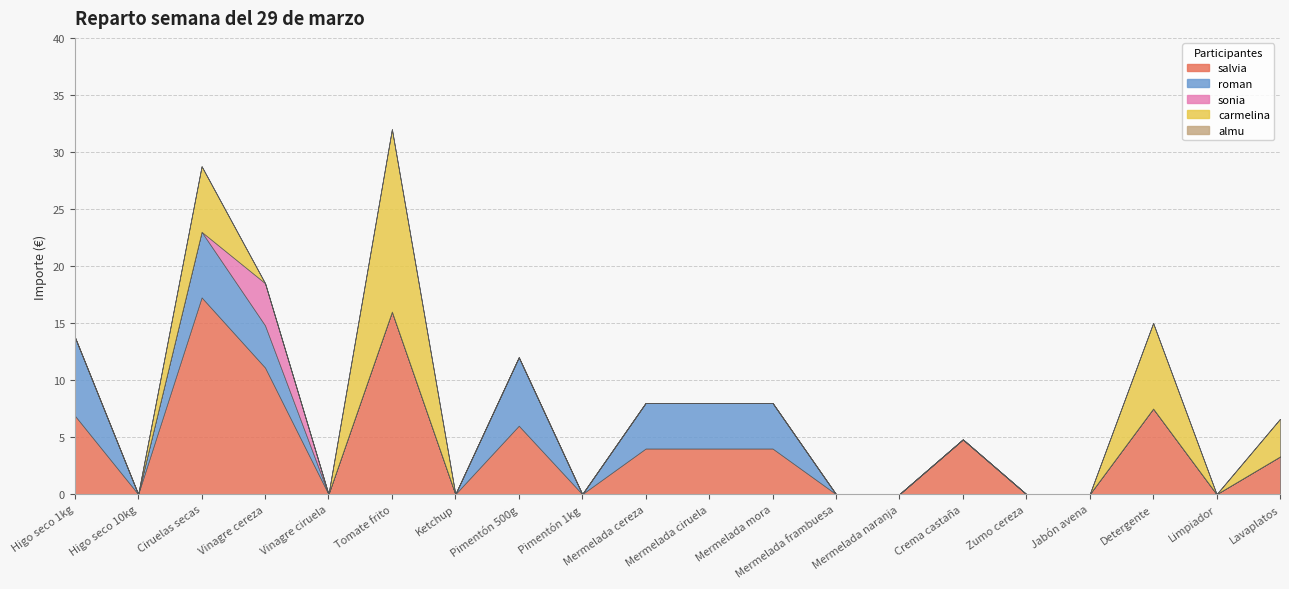

True or false: salvia and sonia cross at least once.

False